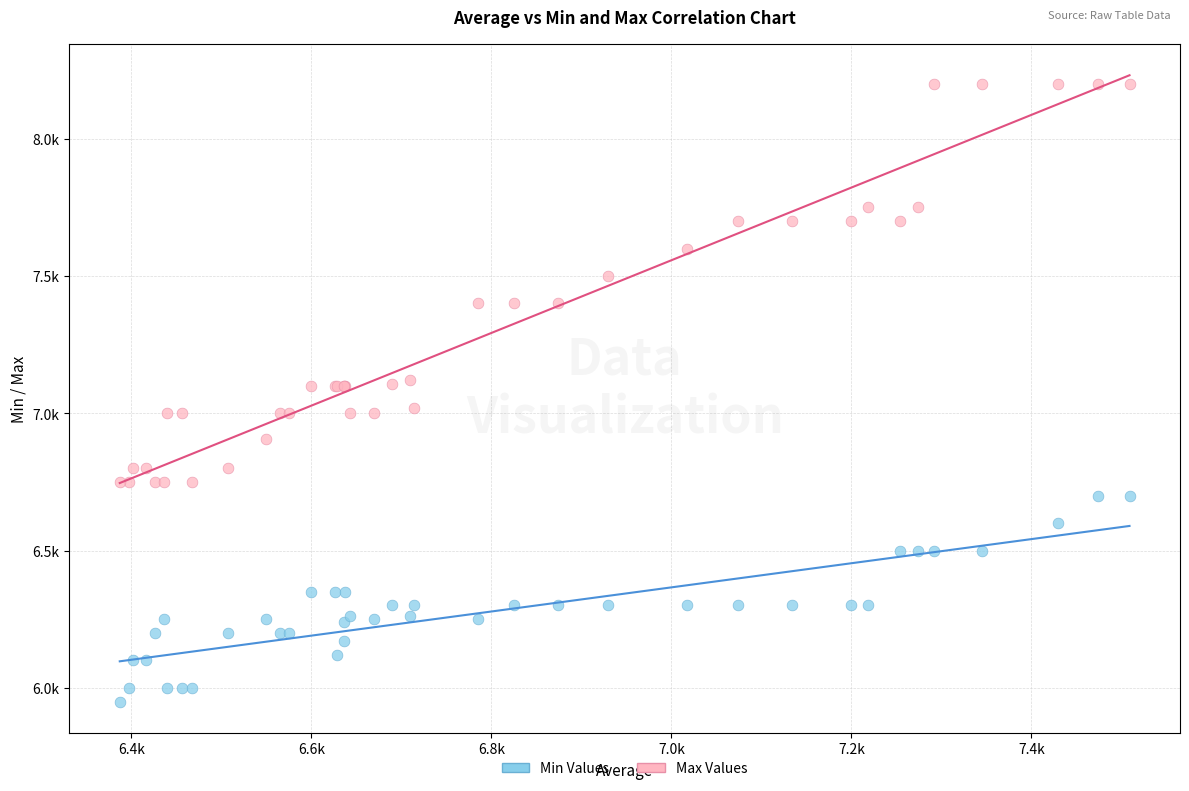

Which series has the largest Y range (max minus min)?

Max Values